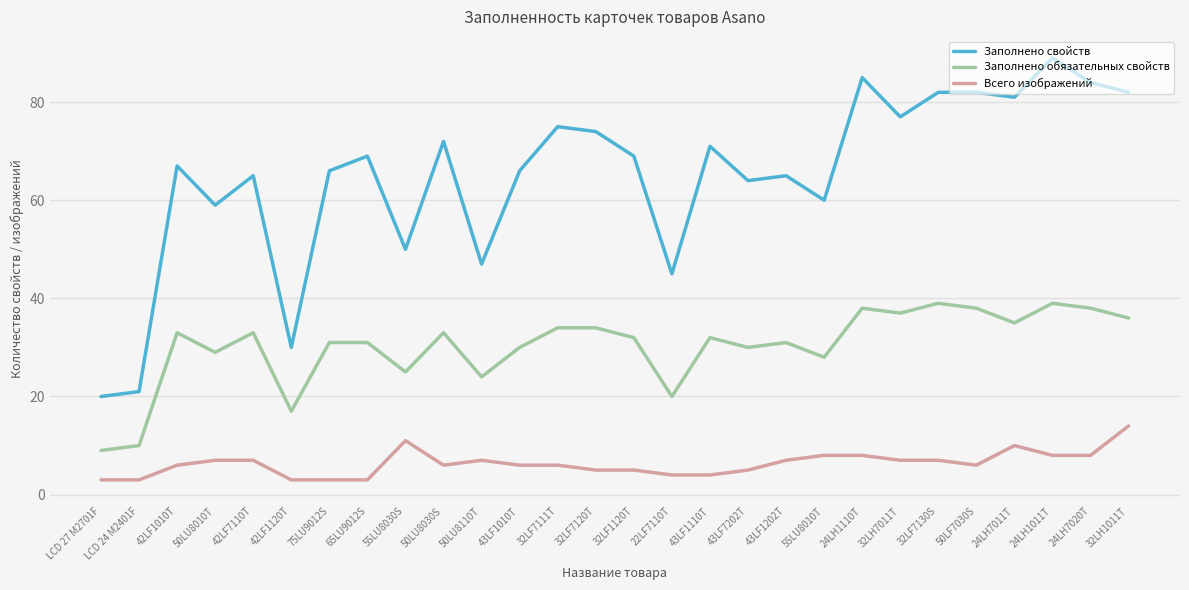

What is the difference between the maximum and minimum values in the Заполнено обязательных свойств series?

30